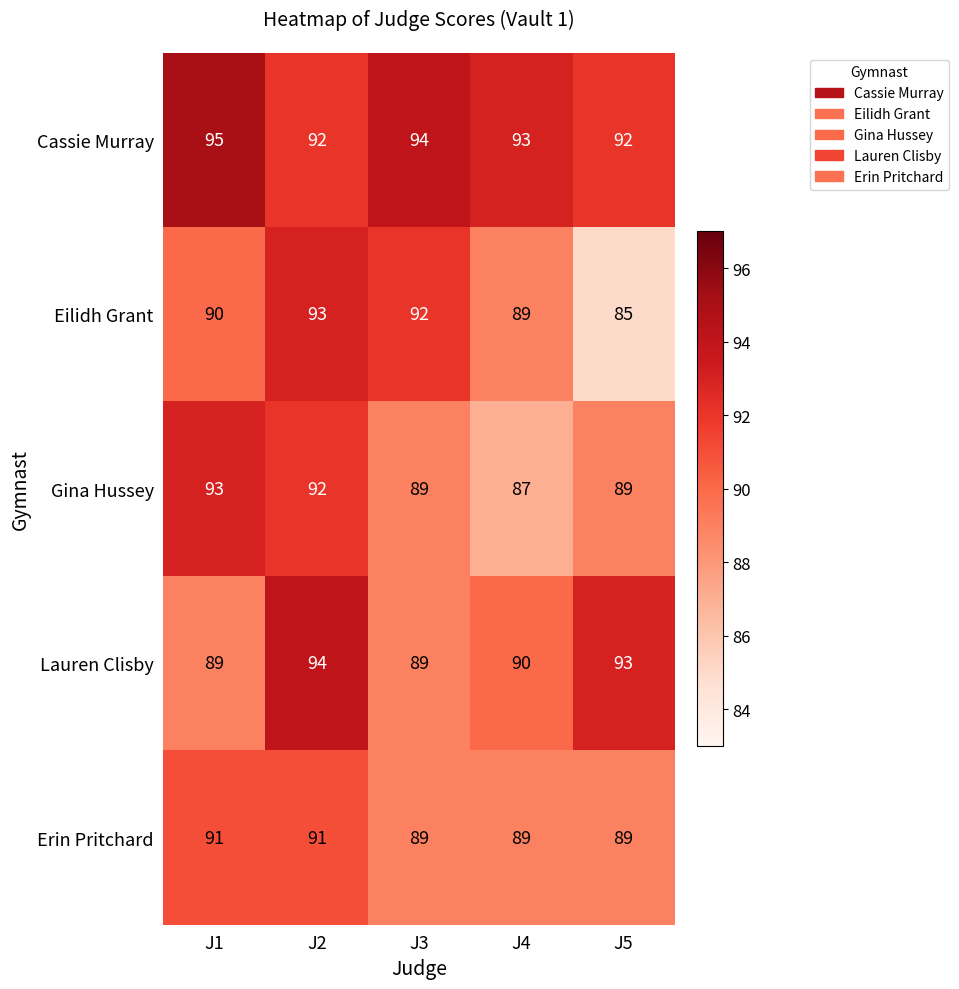

The value of Cassie Murray at J2 is 146. True or false?

False